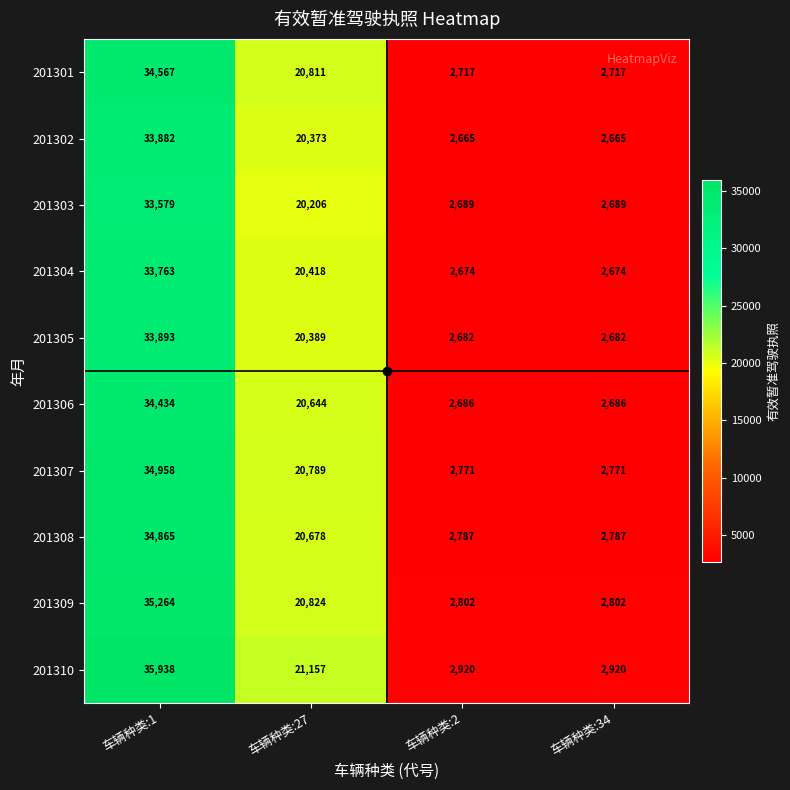

At which label does 201310 first exceed 21157?

车辆种类:1